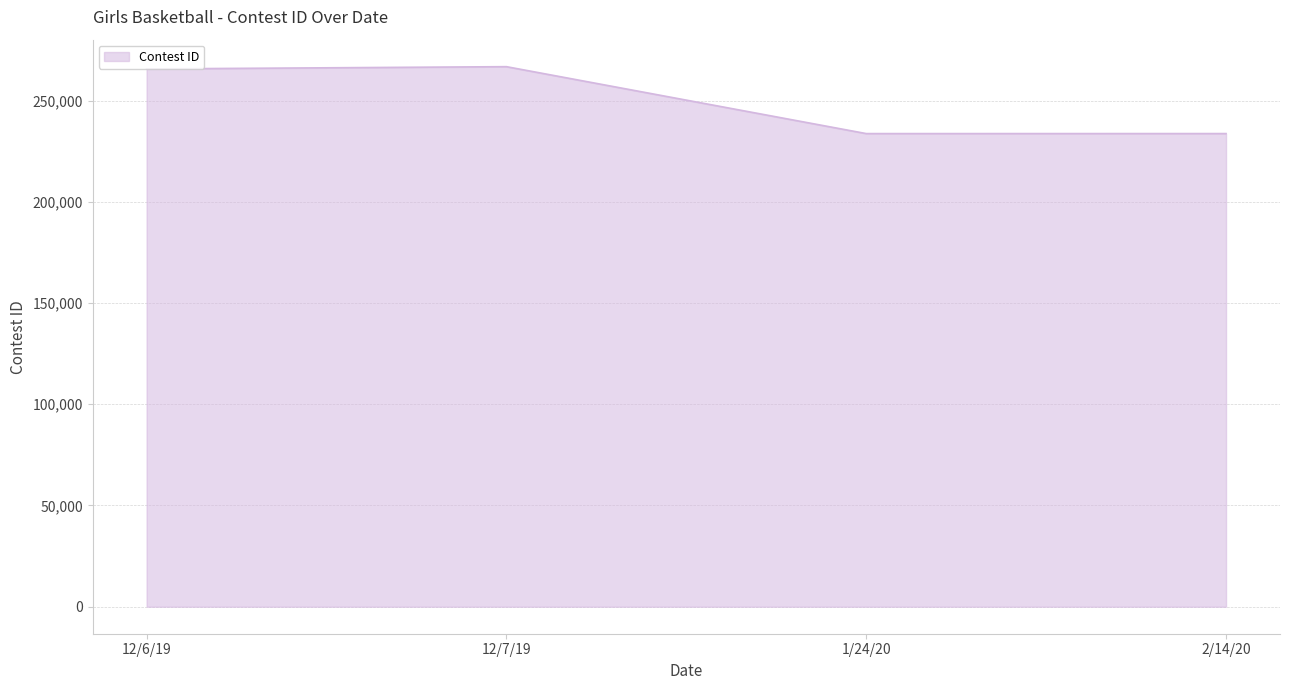

What is the average value?

249962